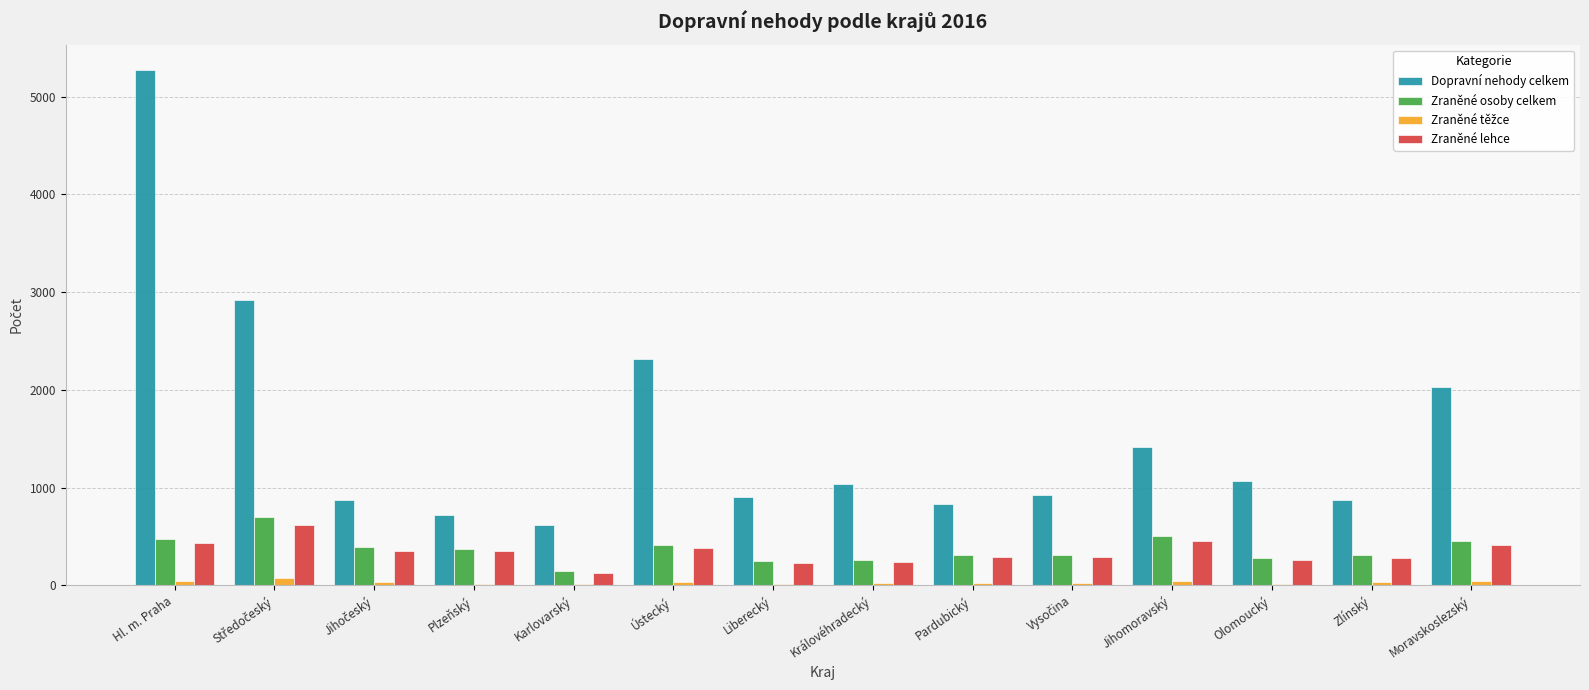

What is the maximum value shown in the chart?

5270